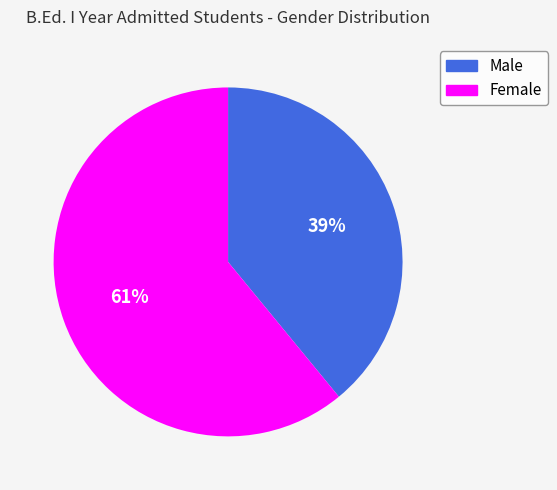

Which category has the smallest portion of the pie?

Male